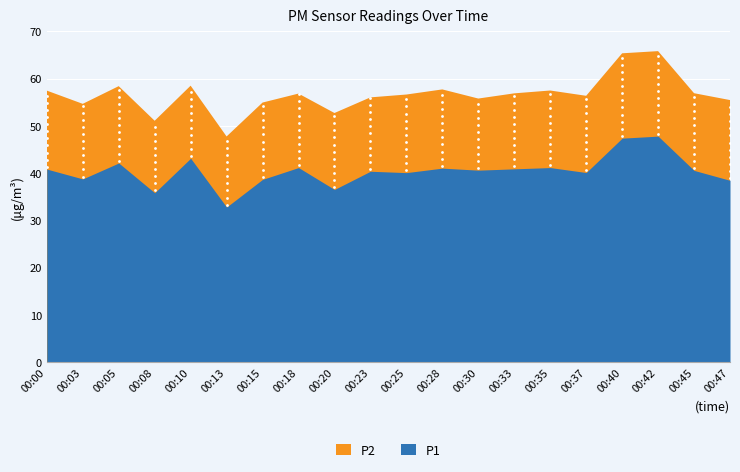

At which category is the sum across all series the highest?

00:42